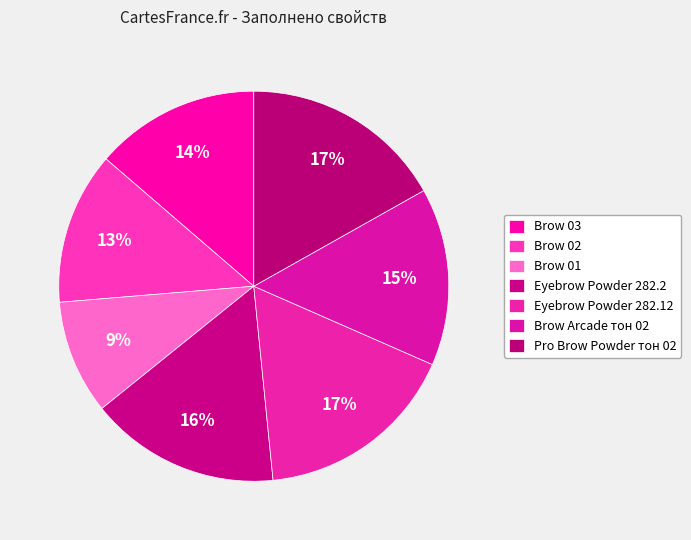

How many segments does this pie chart have?

7